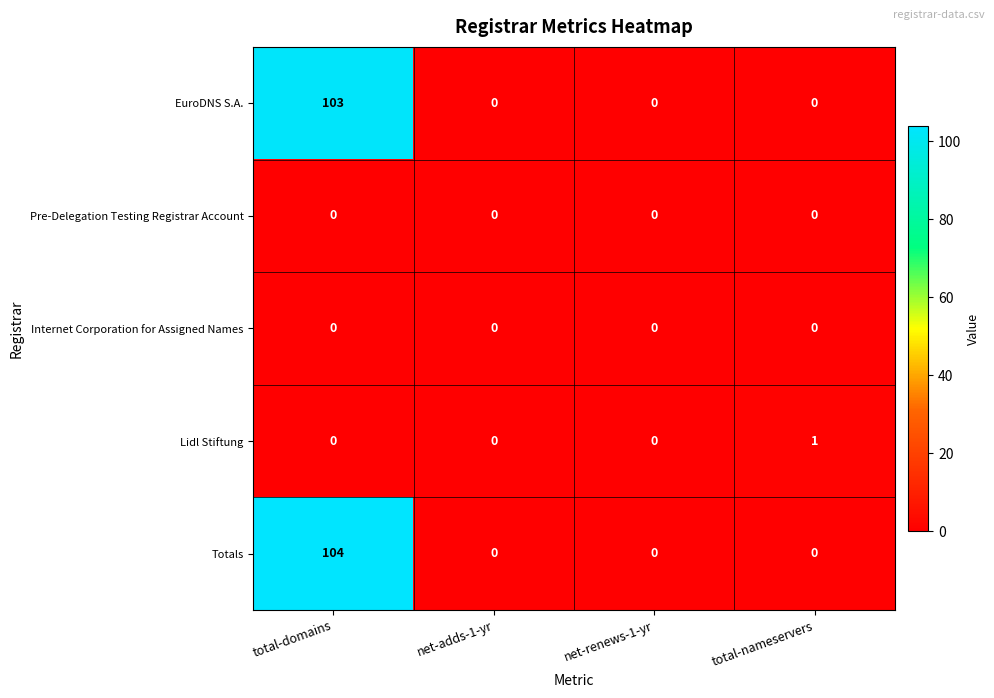

Is it true that Internet Corporation for Assigned Names equals 0 at total-nameservers?

True